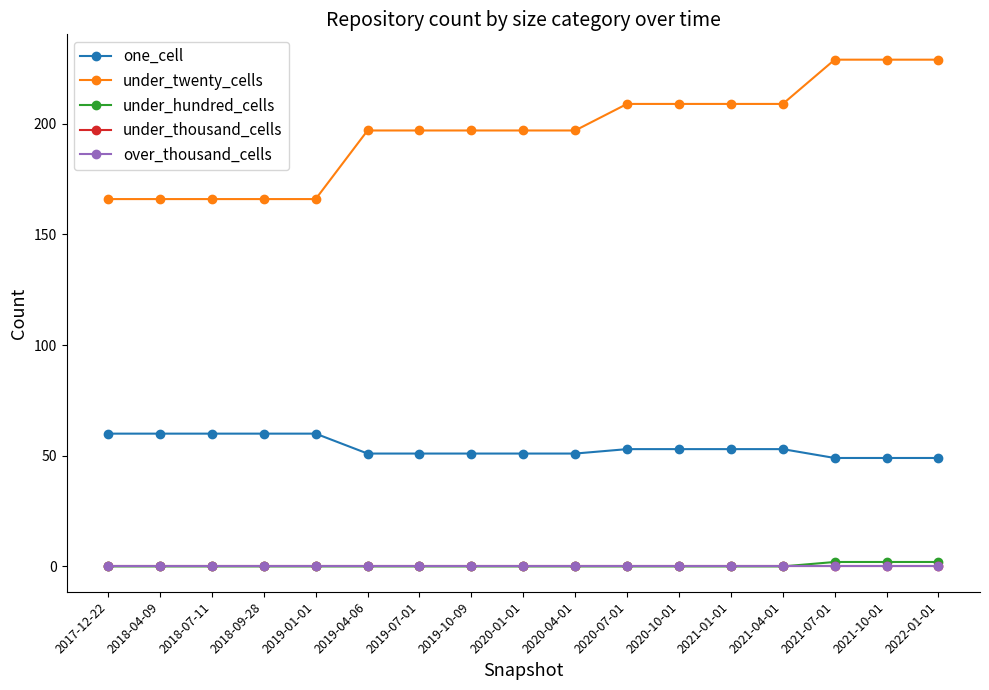

Which series changed the most between 2019-10-09 and 2021-07-01?

under_twenty_cells